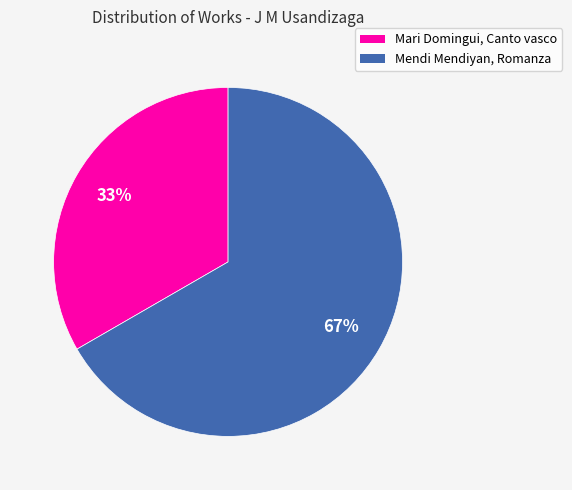

The Mendi Mendiyan, Romanza slice represents 78% of the pie. True or false?

False